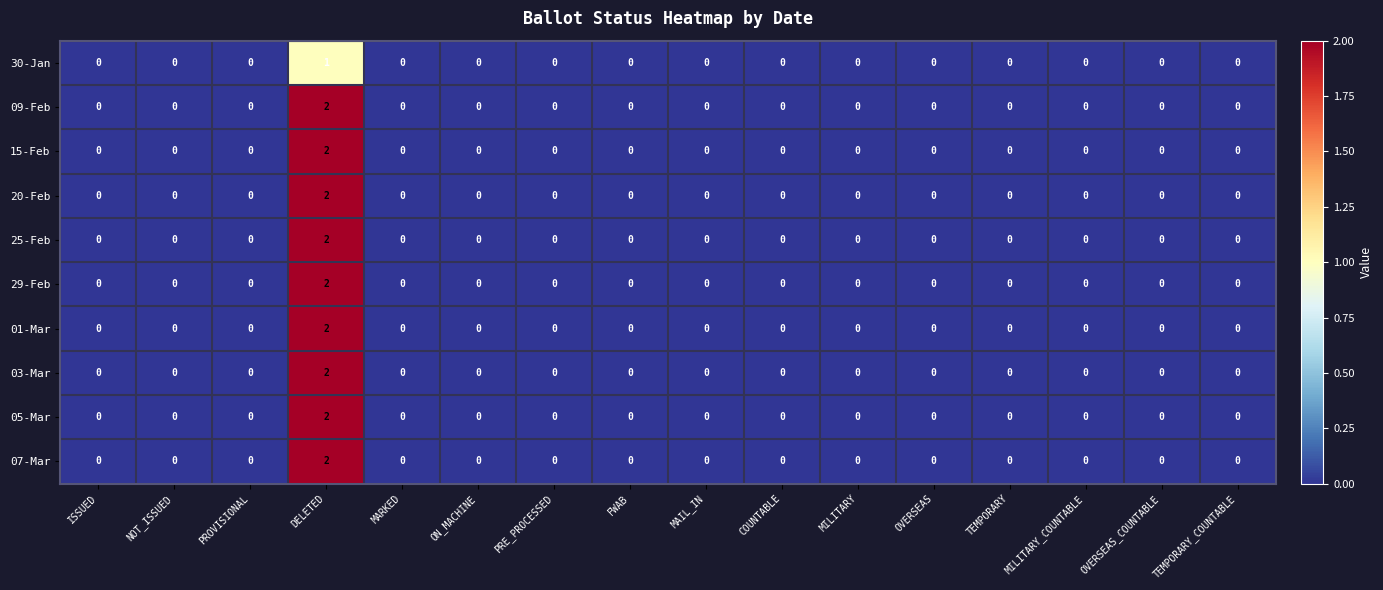

Count the number of data series in this chart.

10